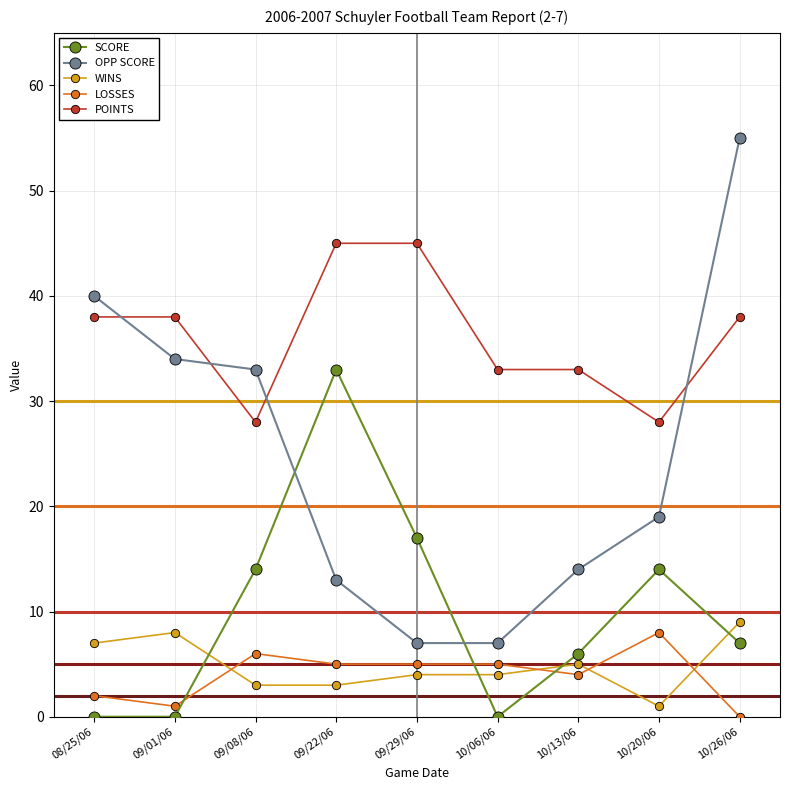

Does the chart have visible grid lines?

Yes